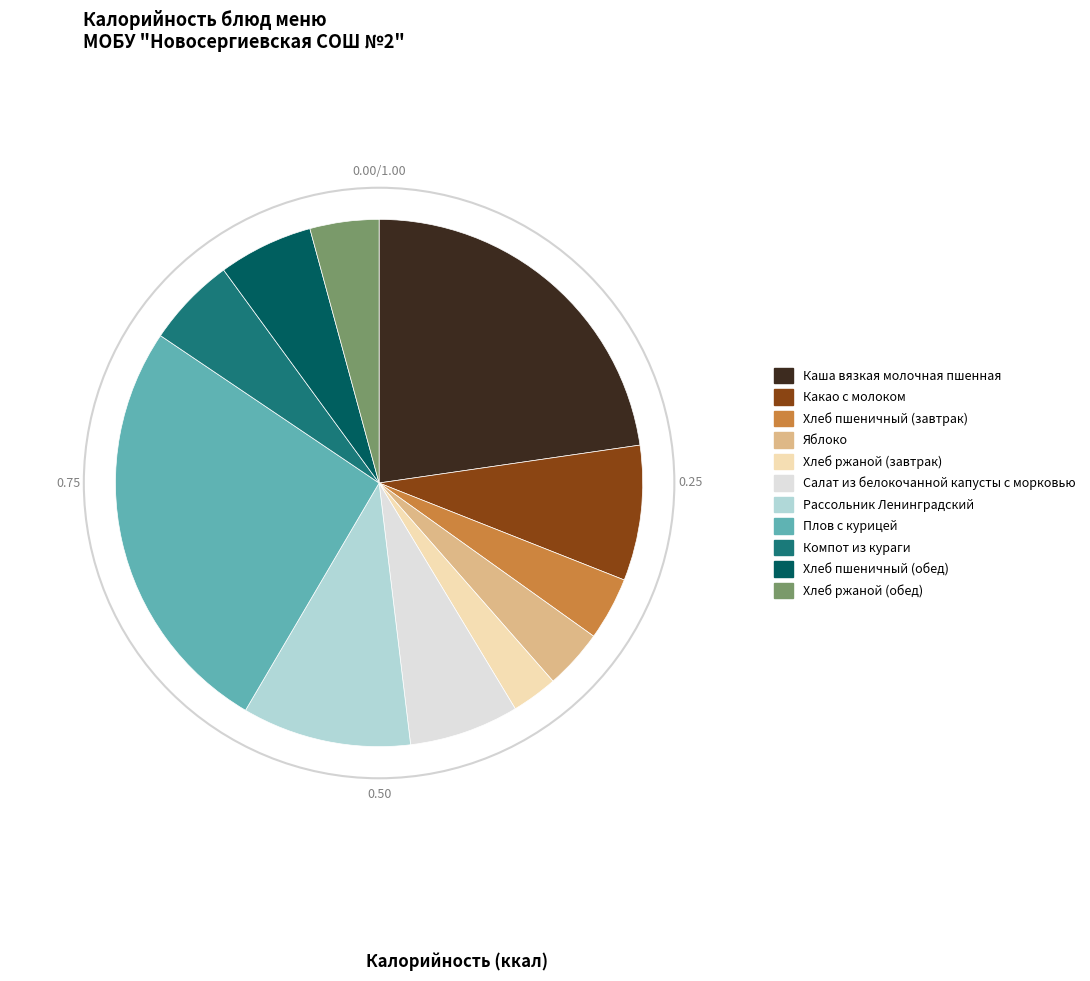

Is it true that Каша вязкая молочная пшенная is 37% of the pie?

False